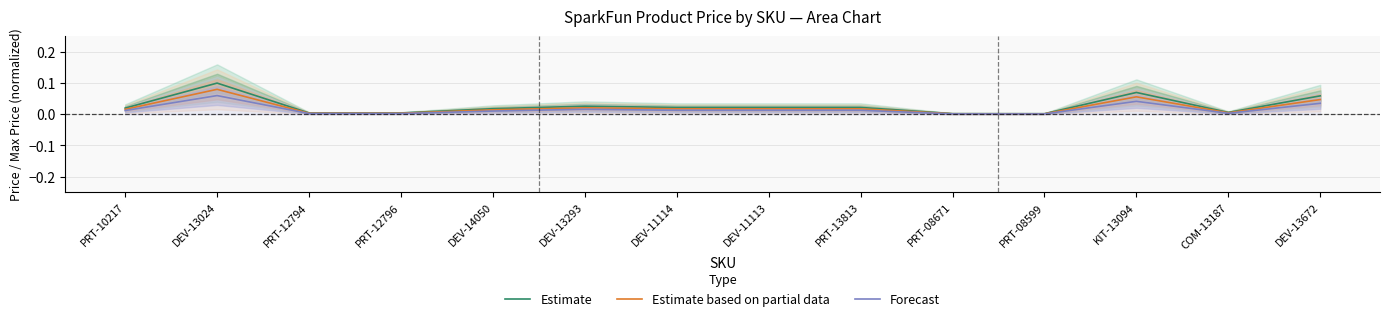

Reading right to left, transcribe all the data shown in this chart.

Estimate: 0.1	0.0	0.1	0.0	0.0	0.0	0.0	0.0	0.0	0.0	0.0	0.0	0.1	0.0
Estimate based on partial data: 0.0	0.0	0.1	0.0	0.0	0.0	0.0	0.0	0.0	0.0	0.0	0.0	0.1	0.0
Forecast: 0.0	0.0	0.0	0.0	0.0	0.0	0.0	0.0	0.0	0.0	0.0	0.0	0.1	0.0